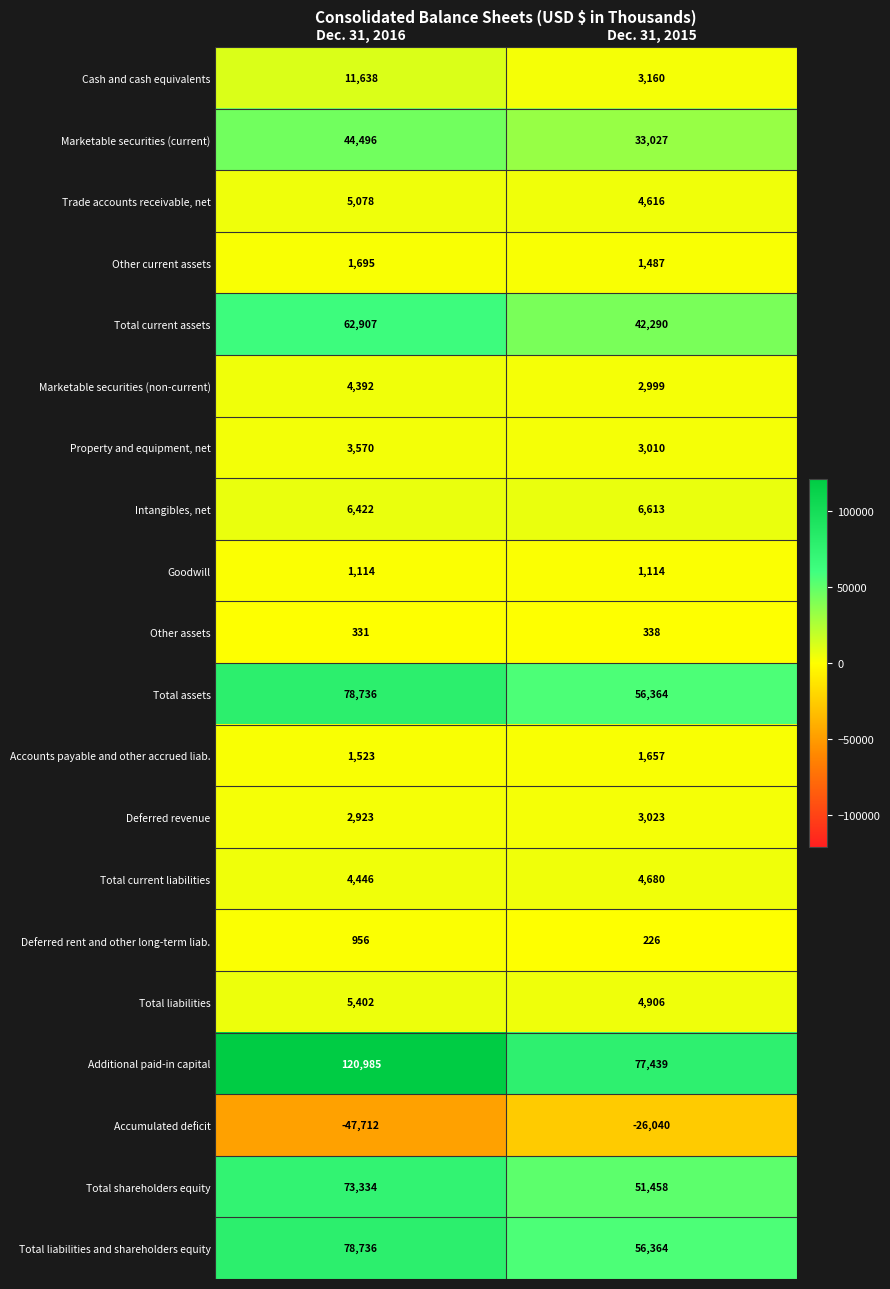

Is it true that Accumulated deficit equals -47712 at Dec. 31, 2016?

True